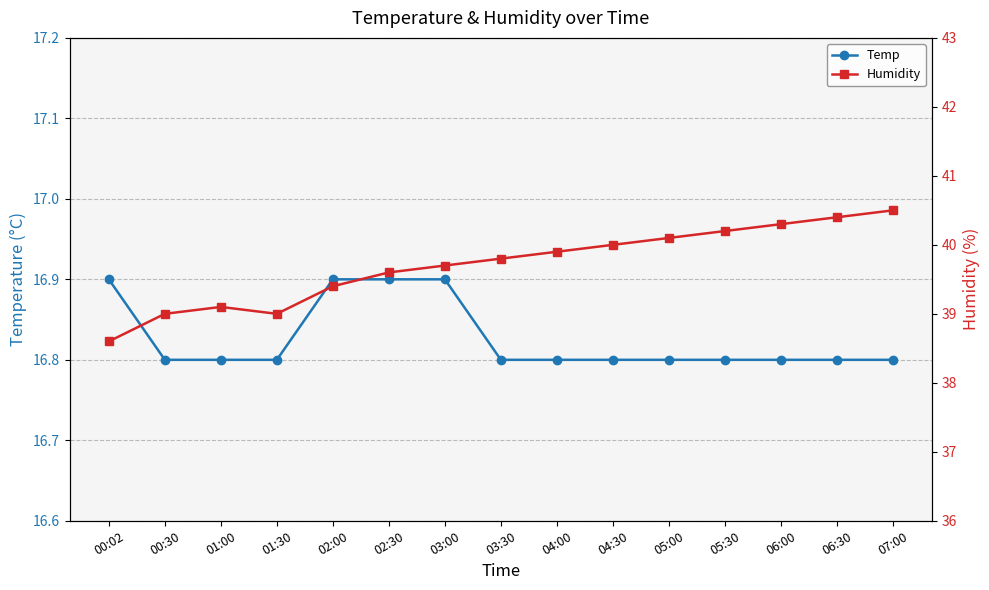

Read the Temp value at 00:02.

16.9